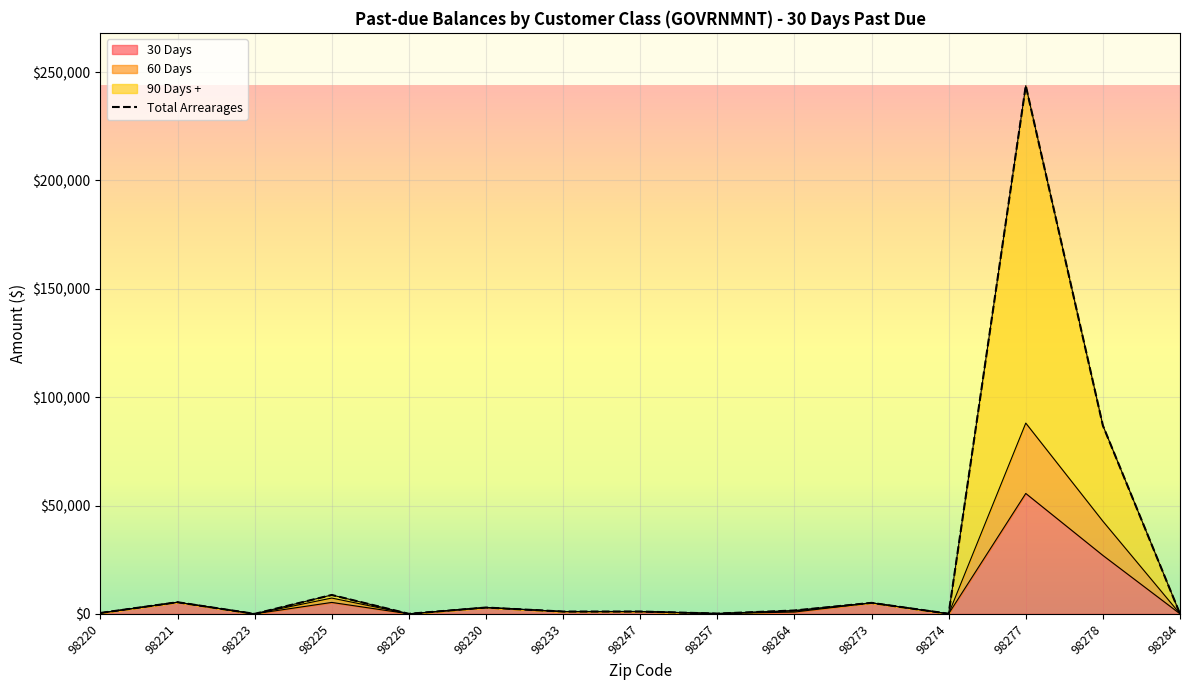

Which series has the largest total across all categories?

90 Days +